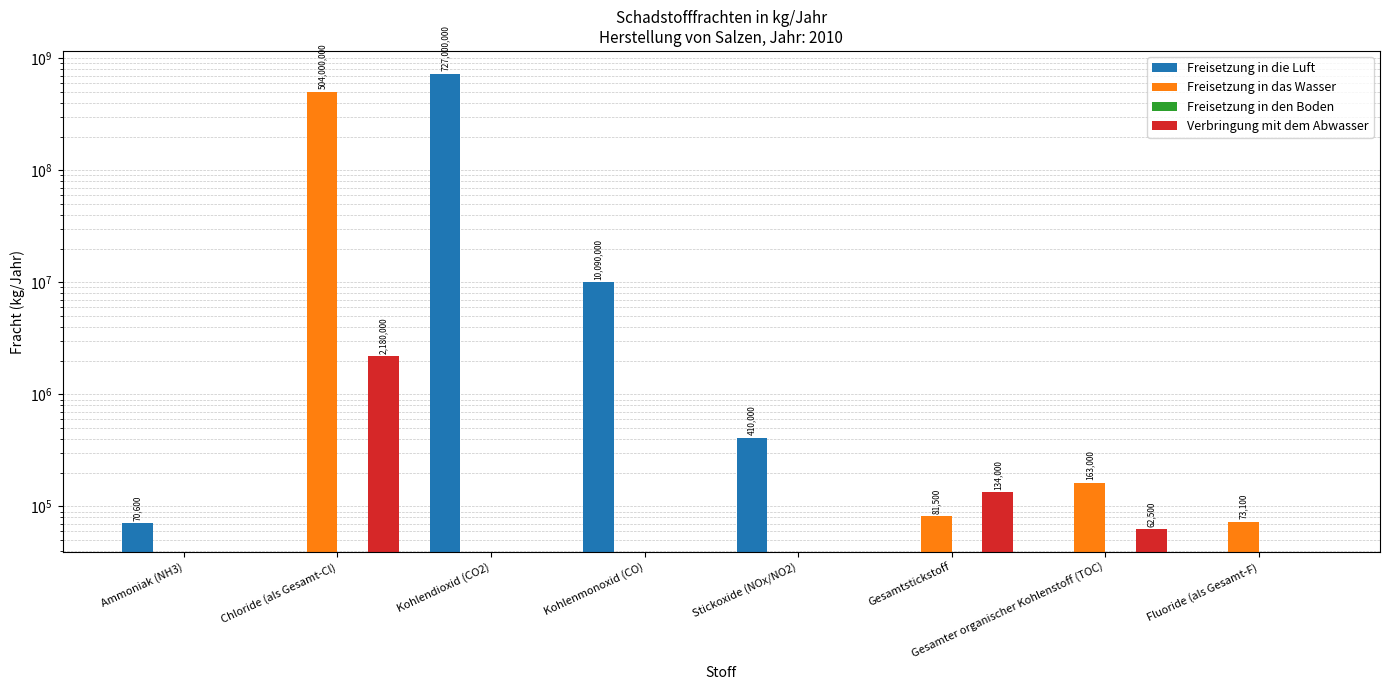

At which category is the sum across all series the highest?

Kohlendioxid (CO2)